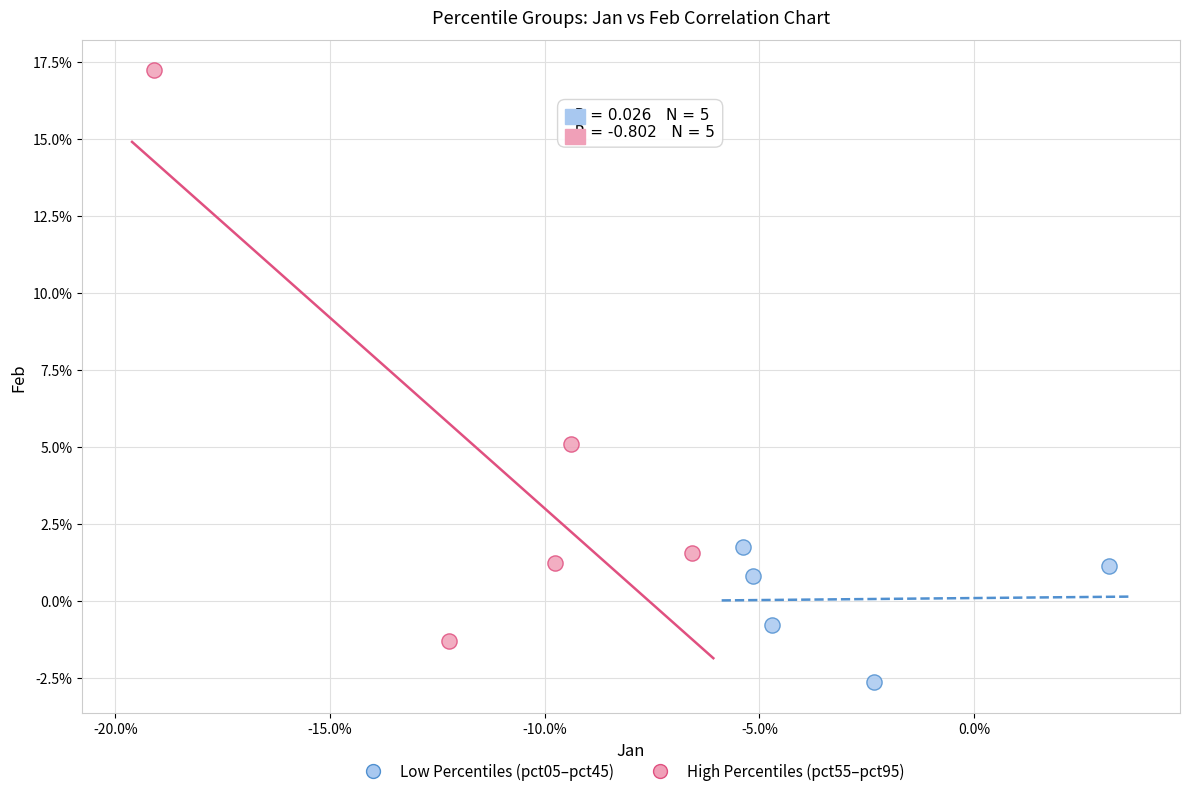

What are all the series names shown in the legend?

Low Percentiles (pct05–pct45), High Percentiles (pct55–pct95)